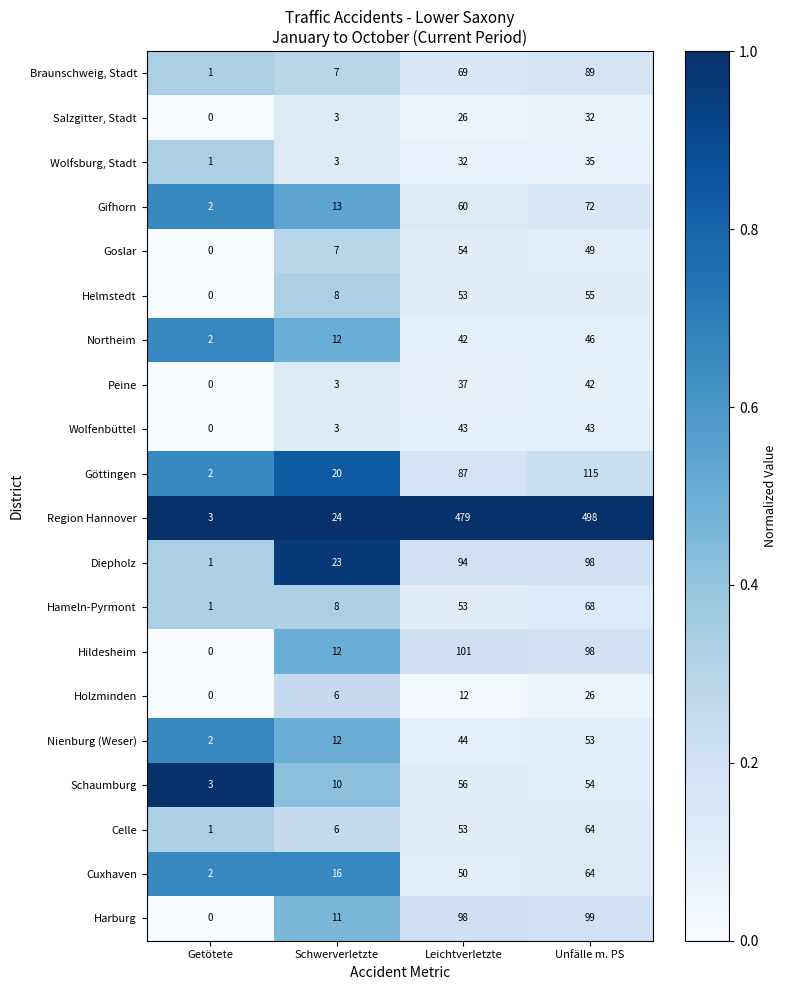

What is the total value across all series at Leichtverletzte?

1543